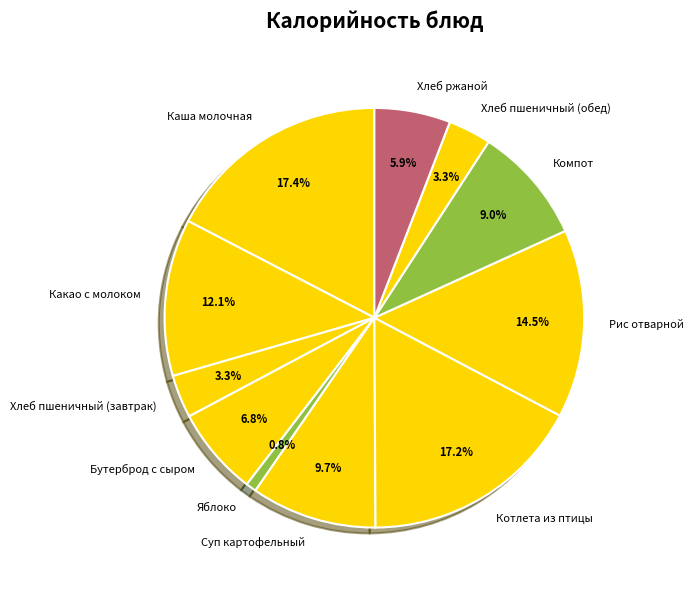

What percentage do Каша молочная and Котлета из птицы together represent?

34.6%